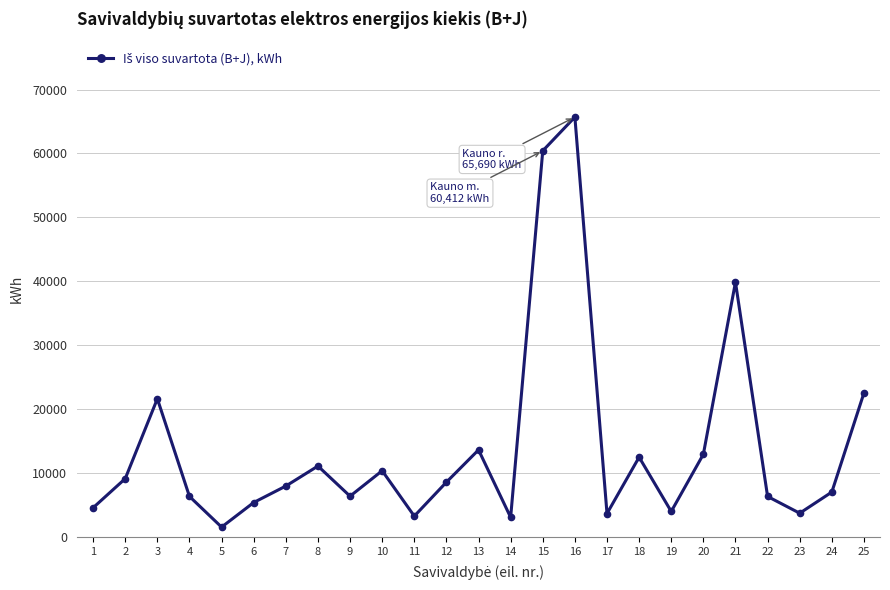

Where does the data first go above 7961?

2